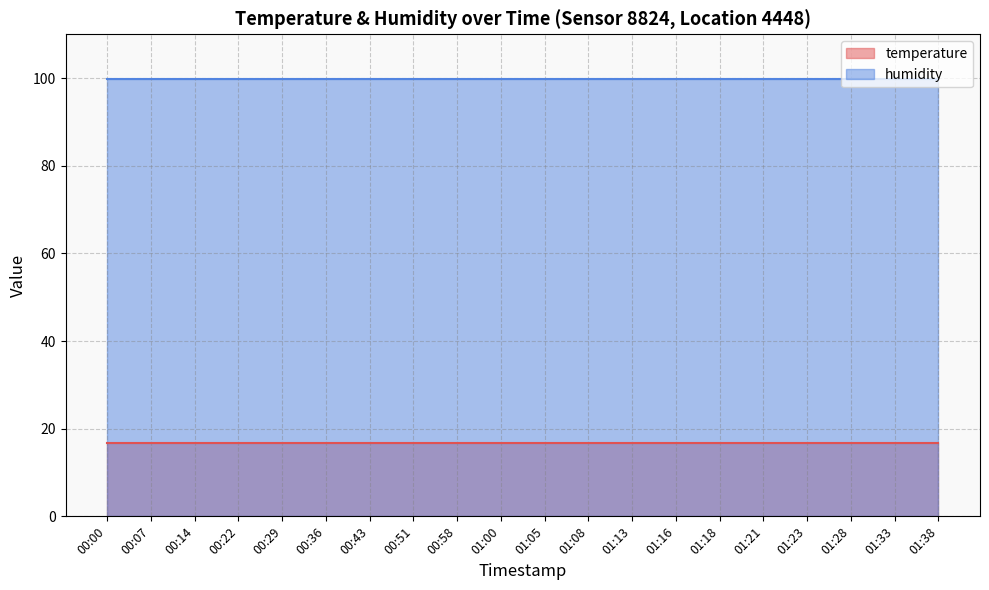

What is the sum of all humidity values?

1998.0